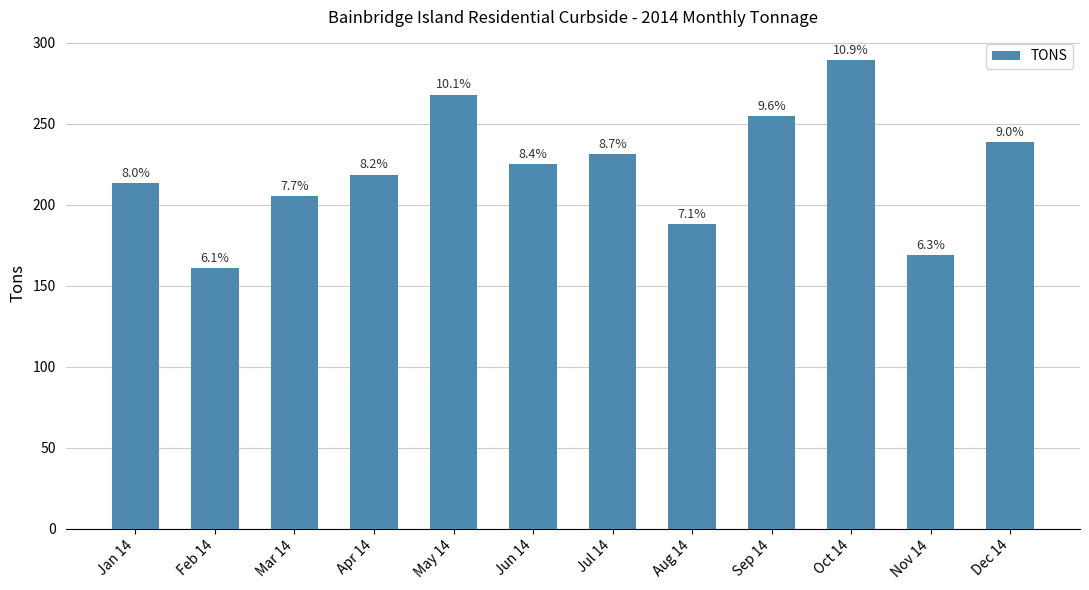

What is the average value?

221.8